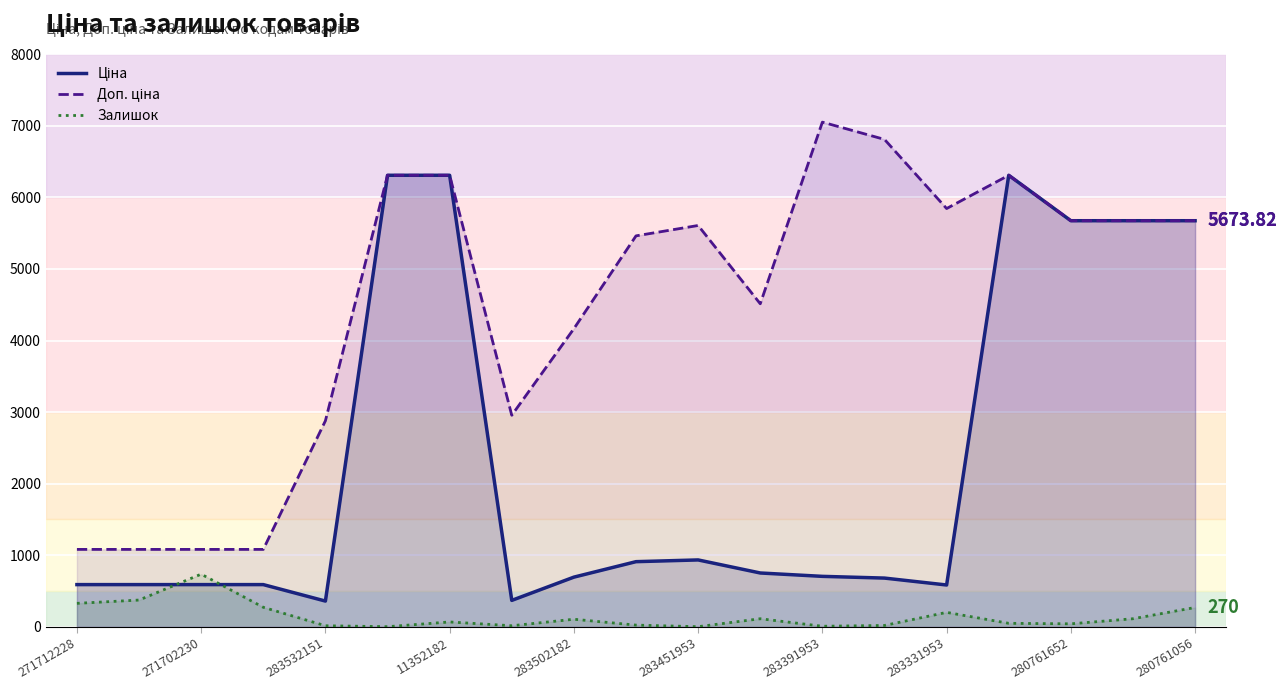

What is the approximate value of Залишок at 13?

19.0